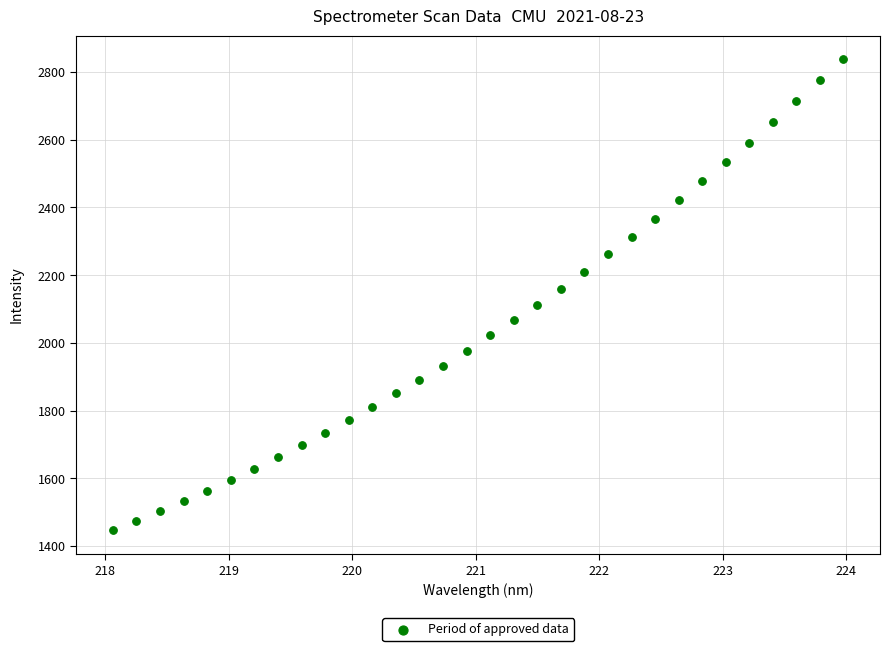

What is the range of Y values (max minus min)?

1391.5